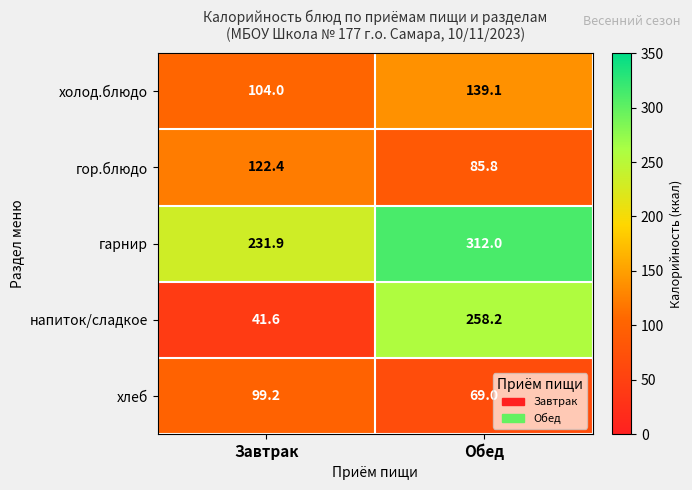

What is the greatest value displayed?

312.0